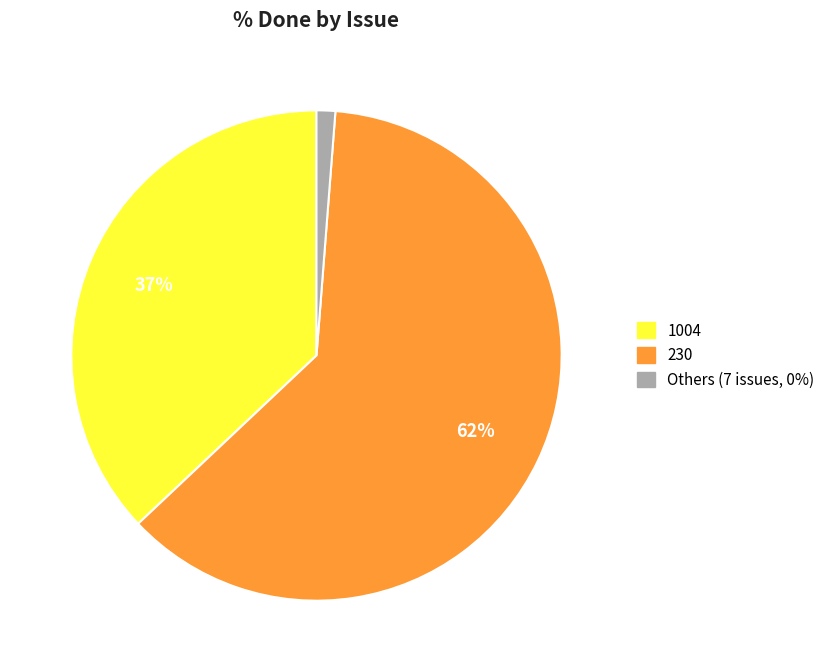

How many slices are in this pie chart?

3